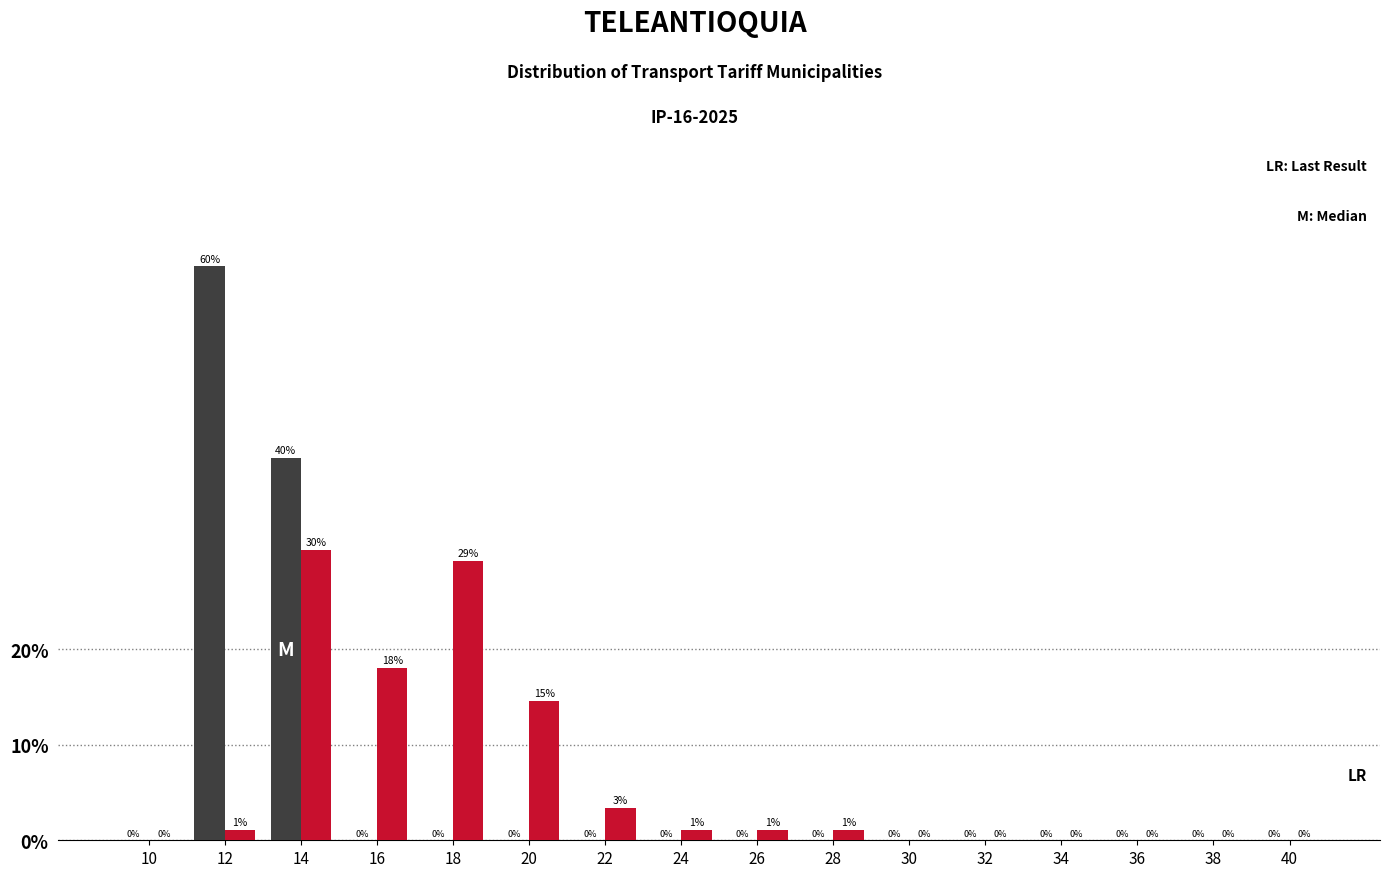

At which category is the sum across all series the highest?

14